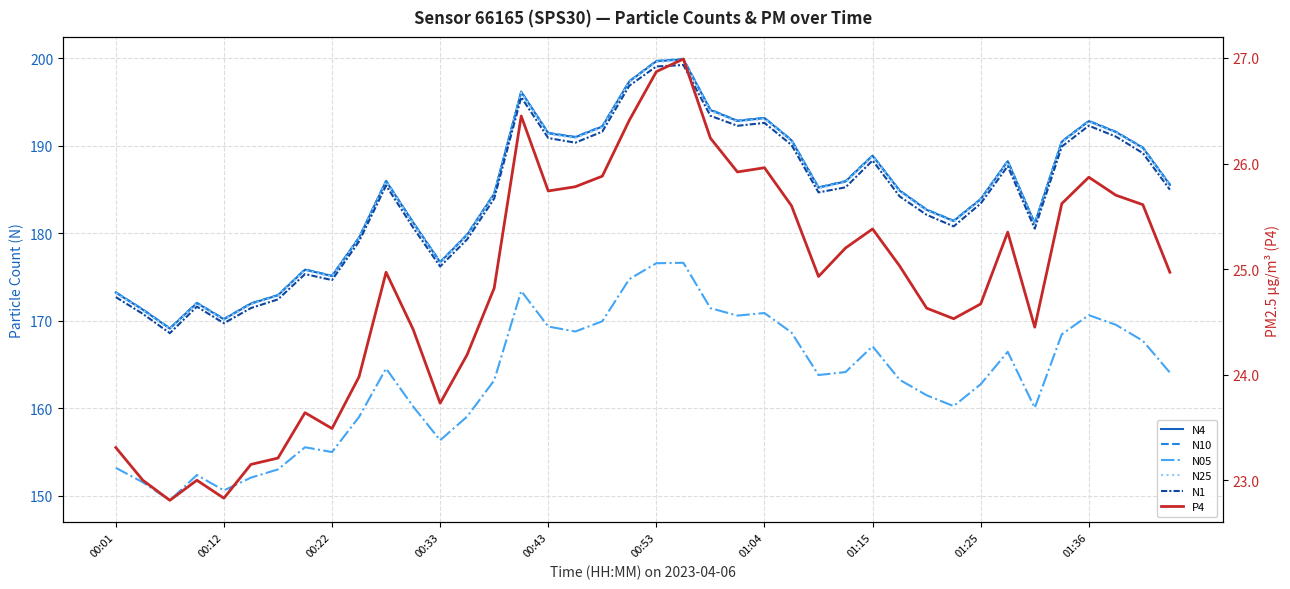

List the series in order of their peak value, highest first.

N10, N4, N25, N1, N05, P4